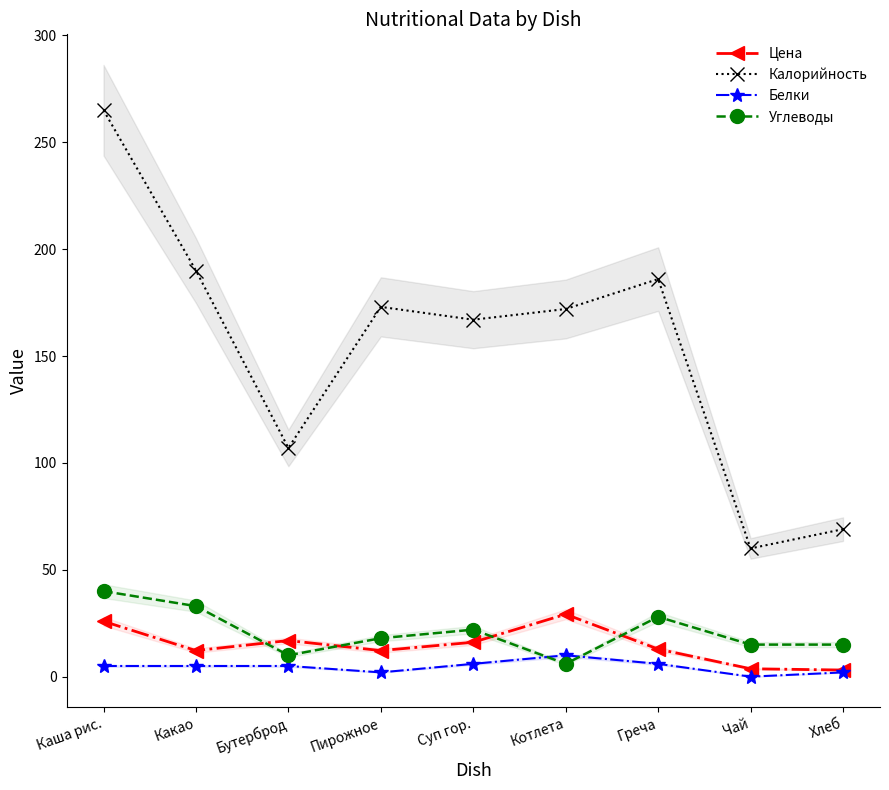

At Бутерброд, list the series in order from largest to smallest.

Калорийность, Цена, Углеводы, Белки